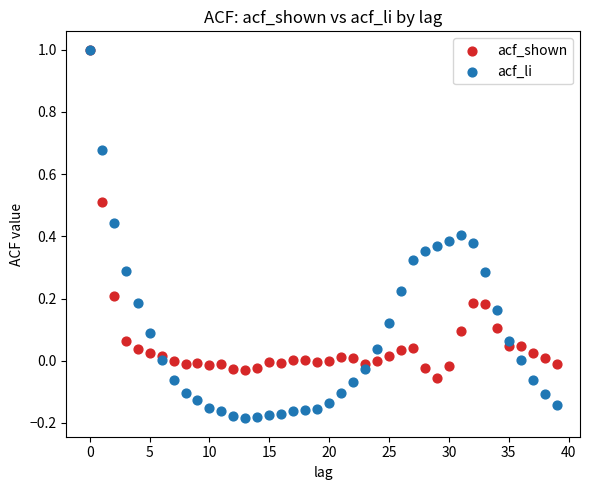

What are all the series names shown in the legend?

acf_shown, acf_li